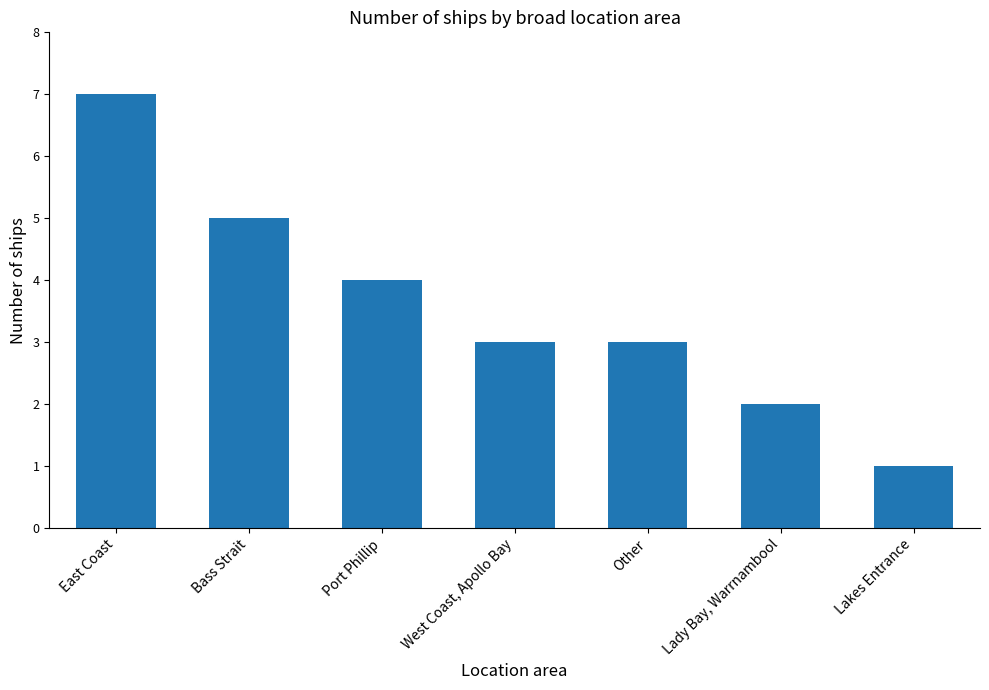

How many categories are shown in the chart?

7